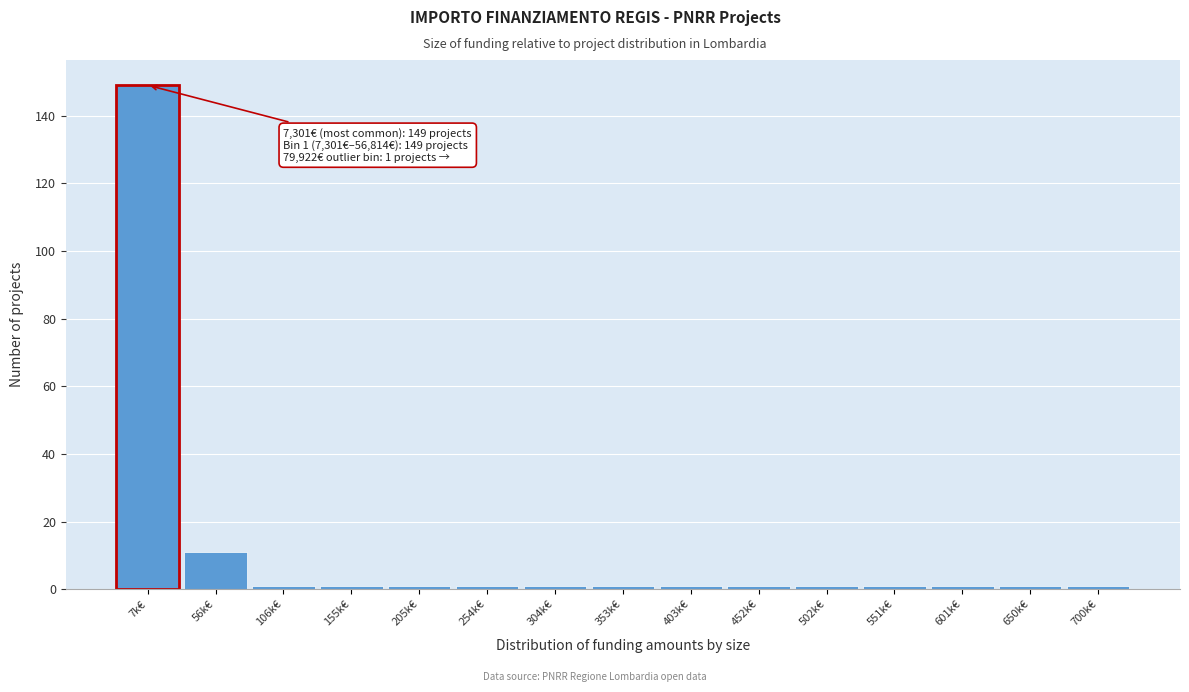

Reading right to left, transcribe all the data shown in this chart.

700k€=1	650k€=1	601k€=1	551k€=1	502k€=1	452k€=1	403k€=1	353k€=1	304k€=1	254k€=1	205k€=1	155k€=1	106k€=1	56k€=11	7k€=149